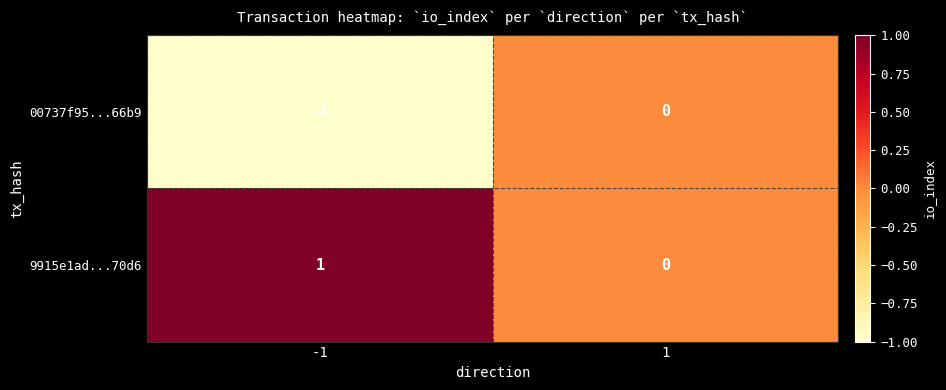

What is the maximum value shown in the chart?

1